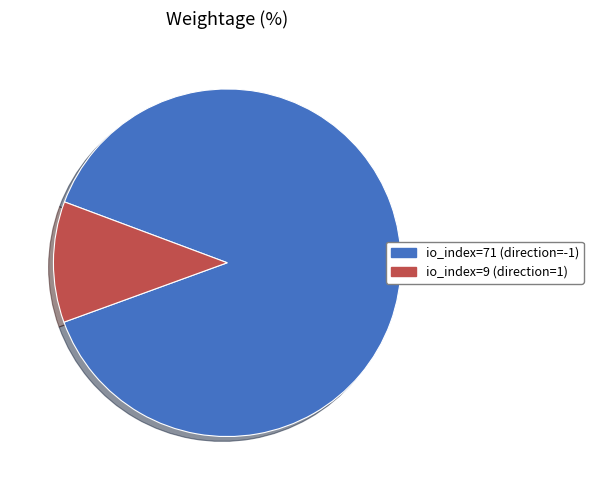

Does any single category account for the majority?

Yes